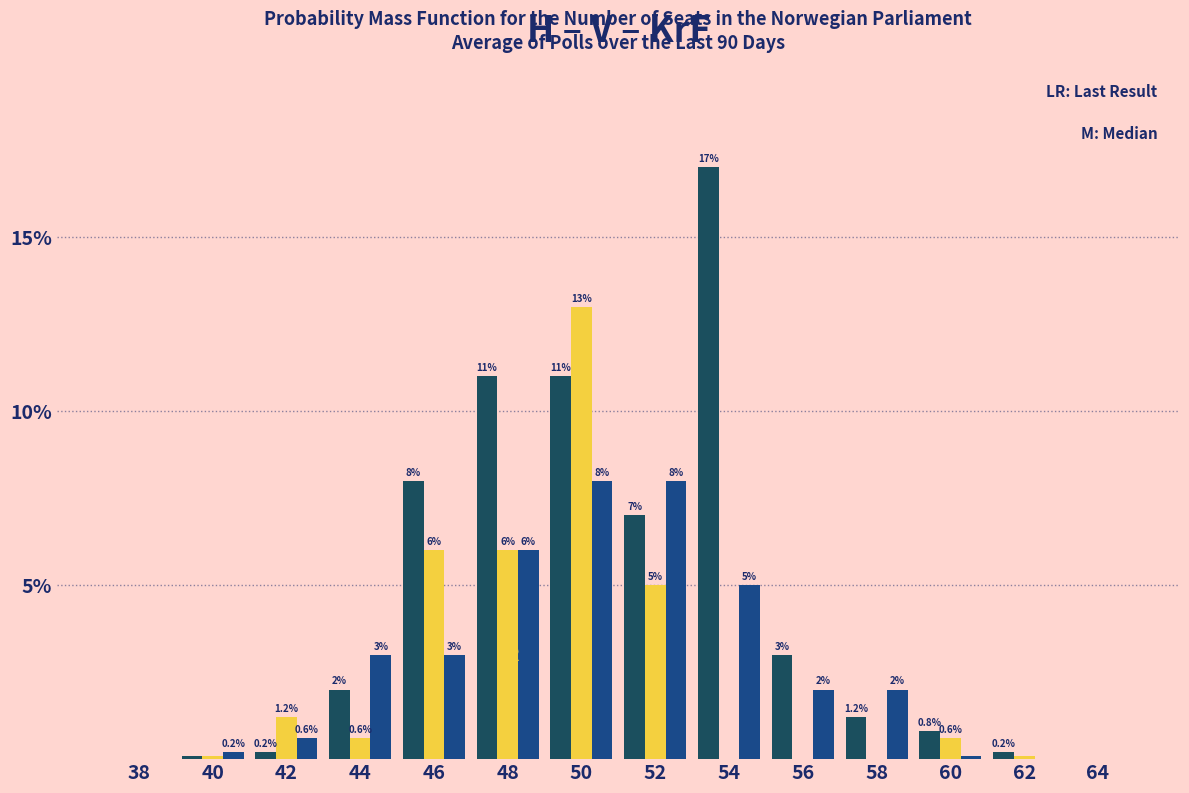

Are the bars horizontal?

No